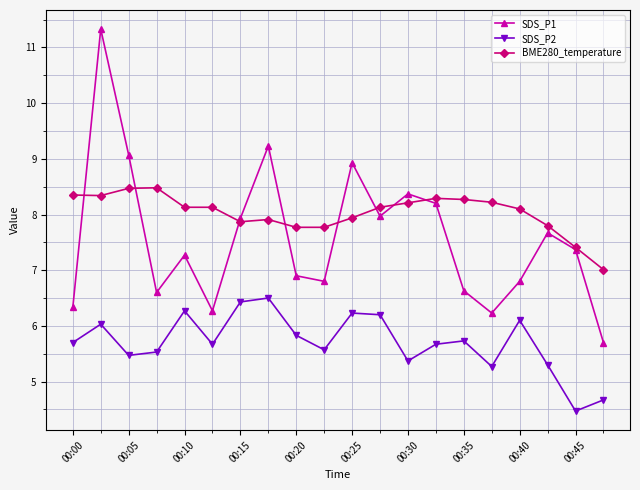

True or false: BME280_temperature and SDS_P2 cross at least once.

False